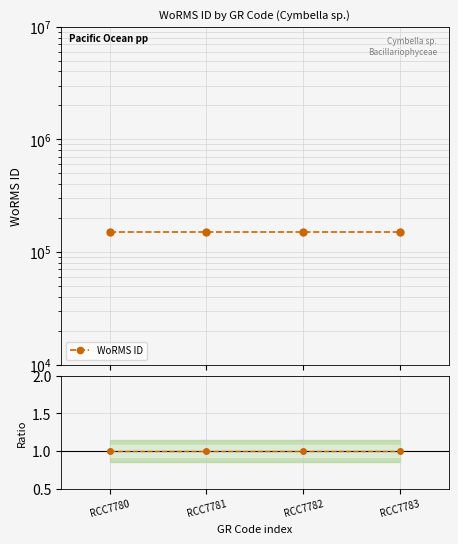

Reading left to right, transcribe all the data shown in this chart.

WoRMS ID: 149538	149538	149538	149538
Ratio to base: 1	1	1	1